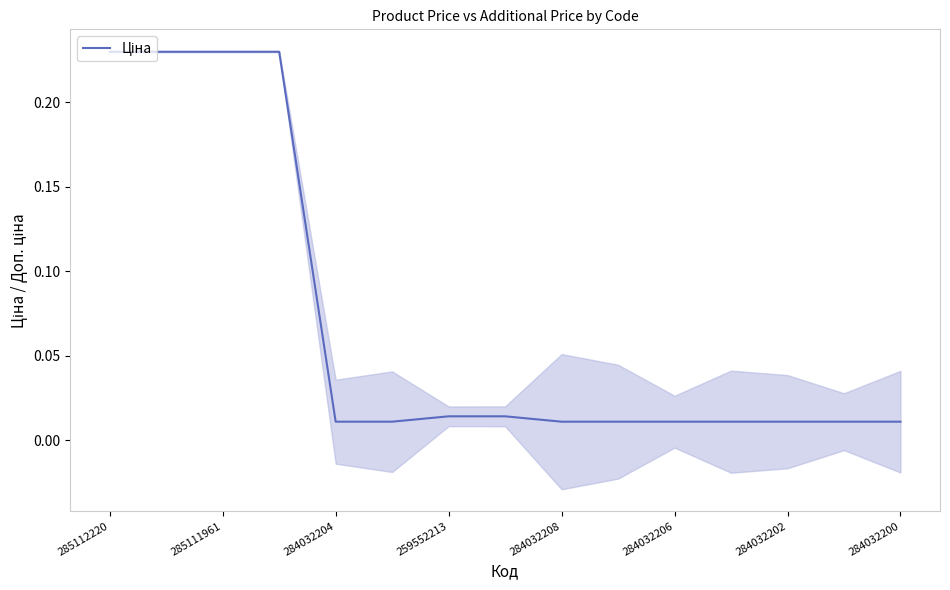

The value at 11 is 0.0. True or false?

True